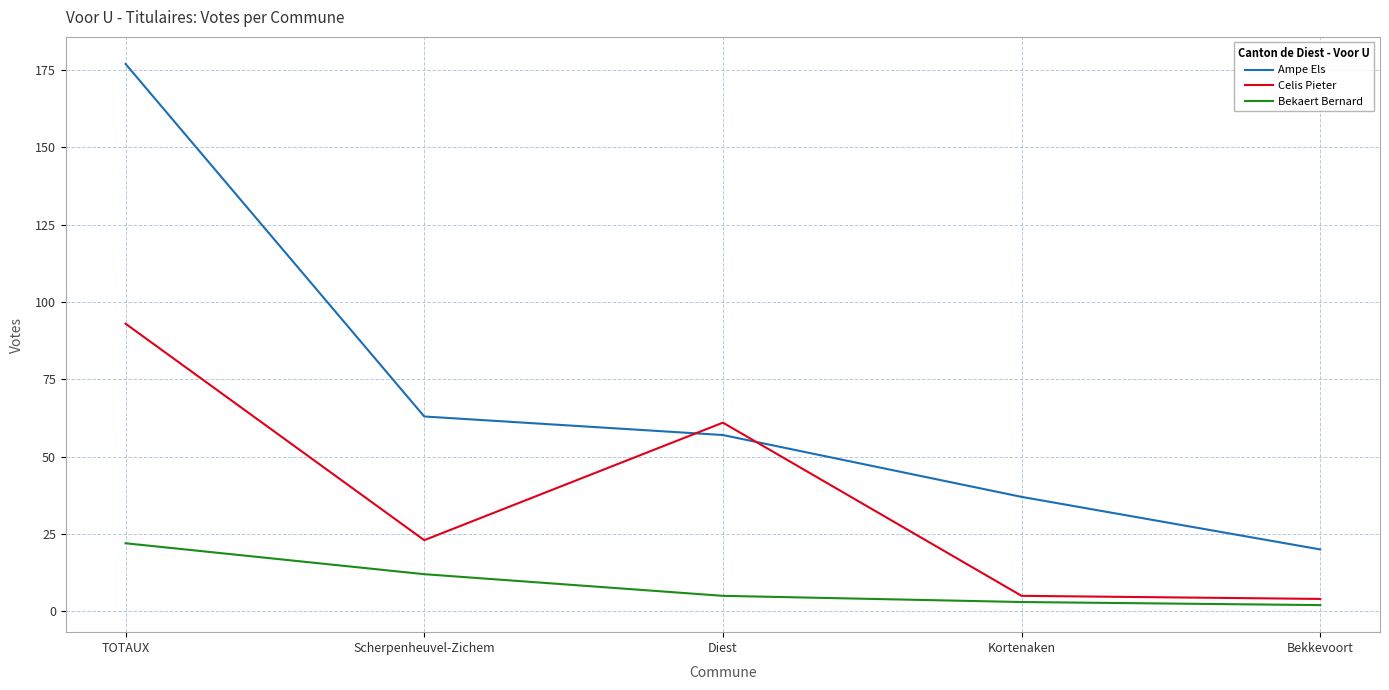

True or false: Ampe Els and Celis Pieter intersect in this chart.

True